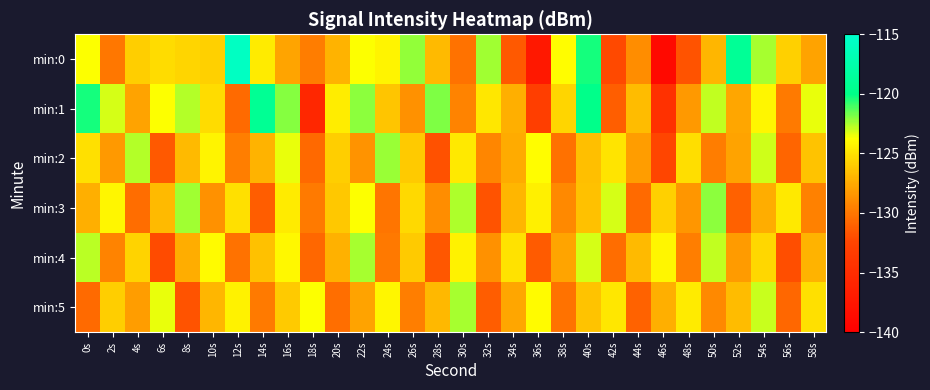

Which series changed the most between 18s and 58s?

min:1